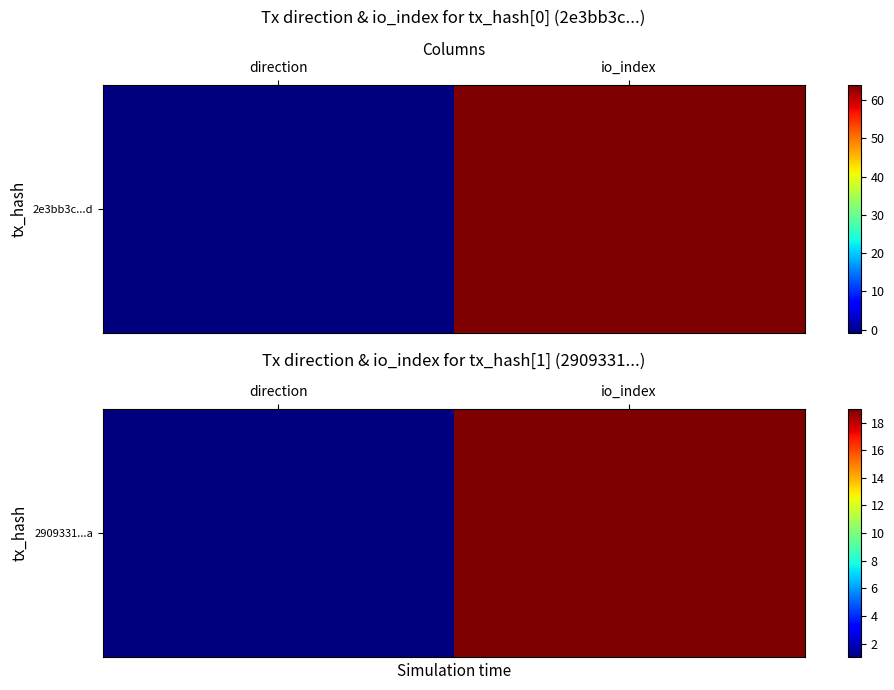

Is it true that the value at io_index is 19?

True